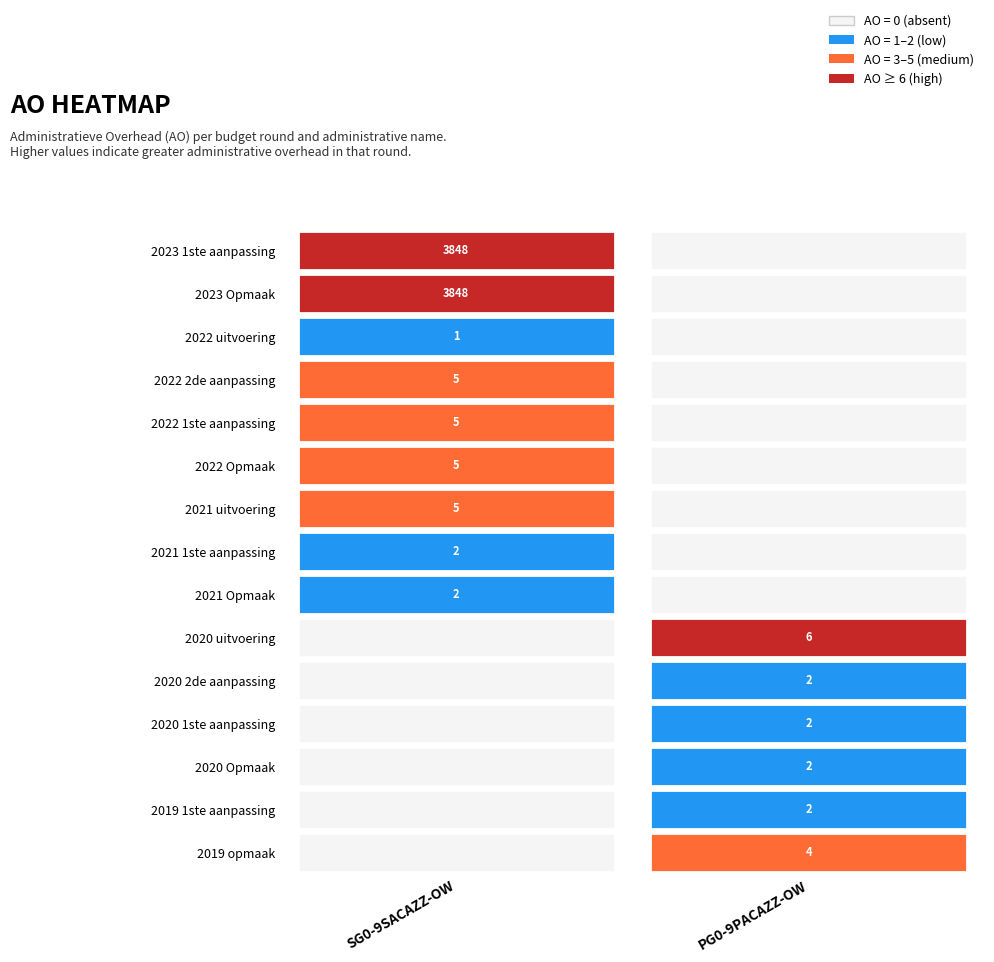

True or false: SG0-9SACAZZ-OW has a value of 3848 at 2023 Opmaak.

True